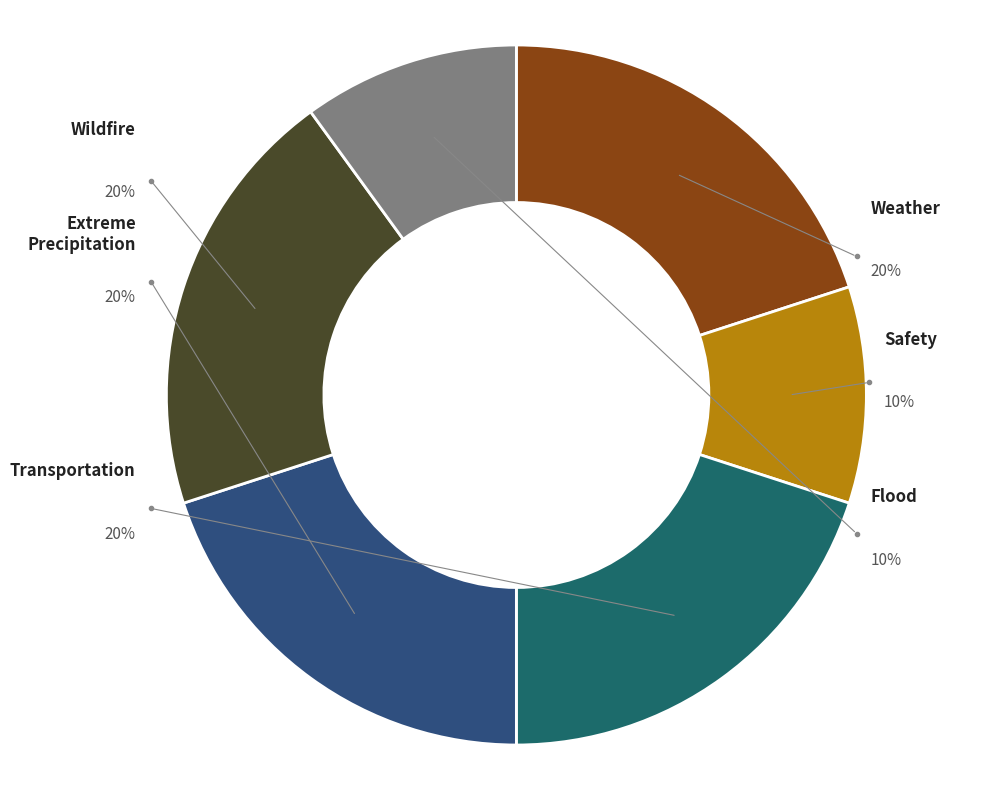

How many segments does this pie chart have?

2